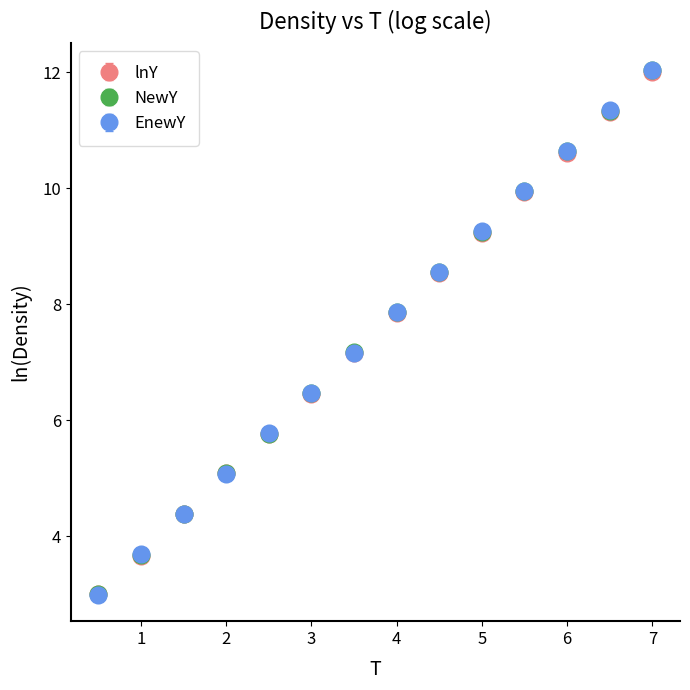

At how many categories does at least one series exceed 9?

5